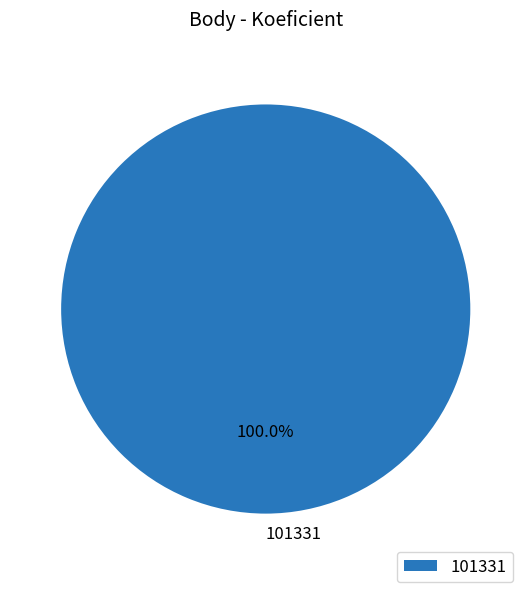

Rank the categories by value from highest to lowest.

101331